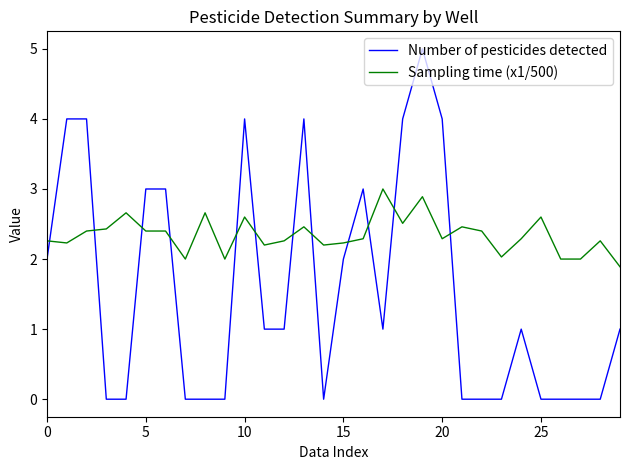

What is the difference between the maximum and minimum values in the Sampling time (x1/500) series?

1.1